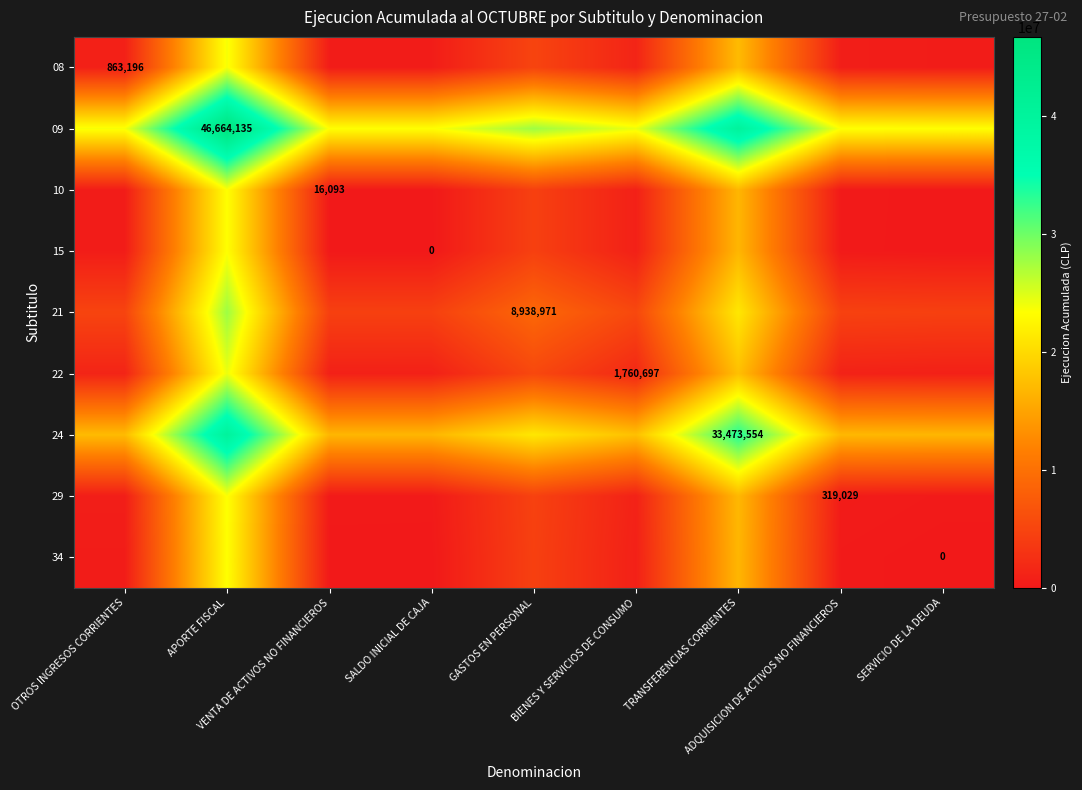

Is it true that 34 equals 4469485.5 at GASTOS EN PERSONAL?

True